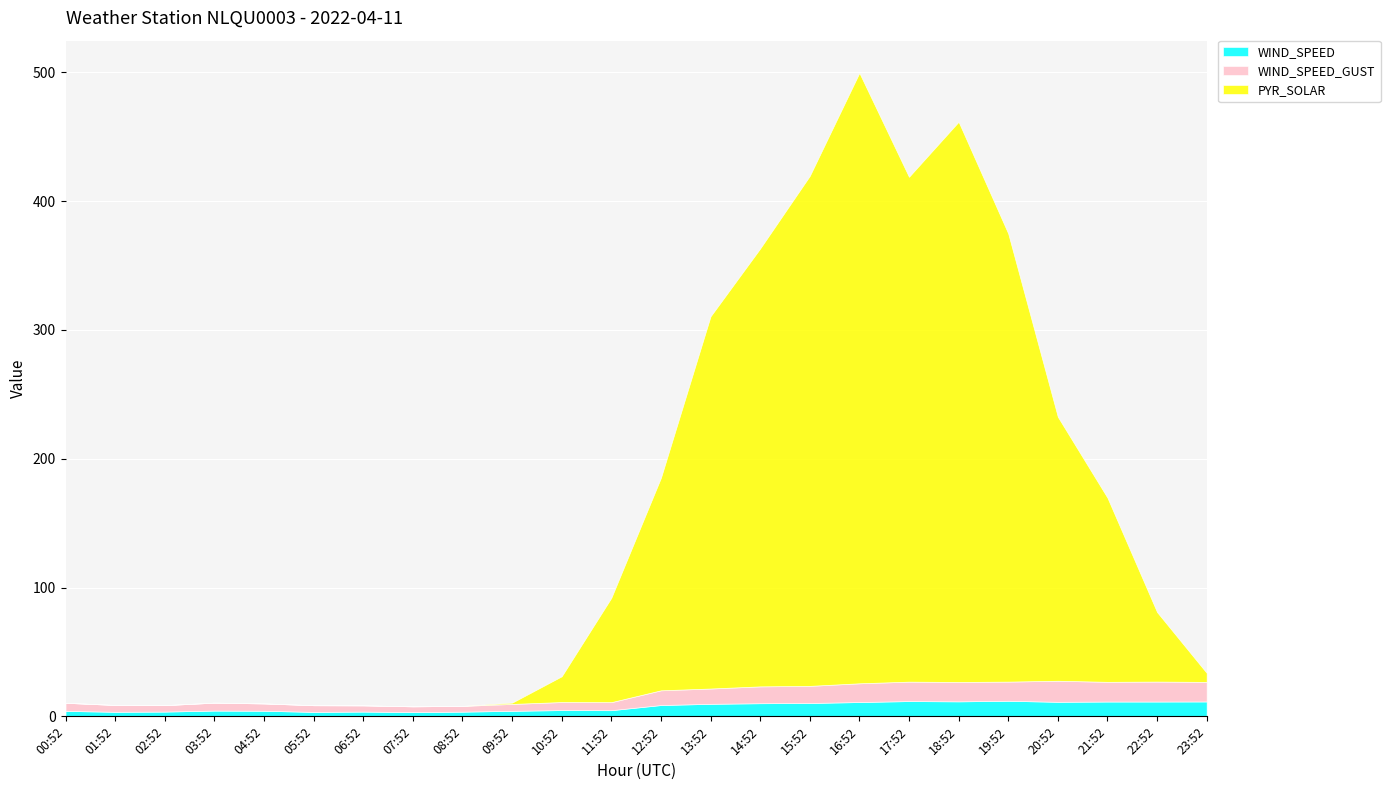

Rank the categories by WIND_SPEED_GUST value from lowest to highest.

07:52, 08:52, 06:52, 02:52, 05:52, 01:52, 09:52, 04:52, 03:52, 10:52, 11:52, 00:52, 12:52, 13:52, 14:52, 15:52, 16:52, 19:52, 18:52, 17:52, 23:52, 21:52, 22:52, 20:52